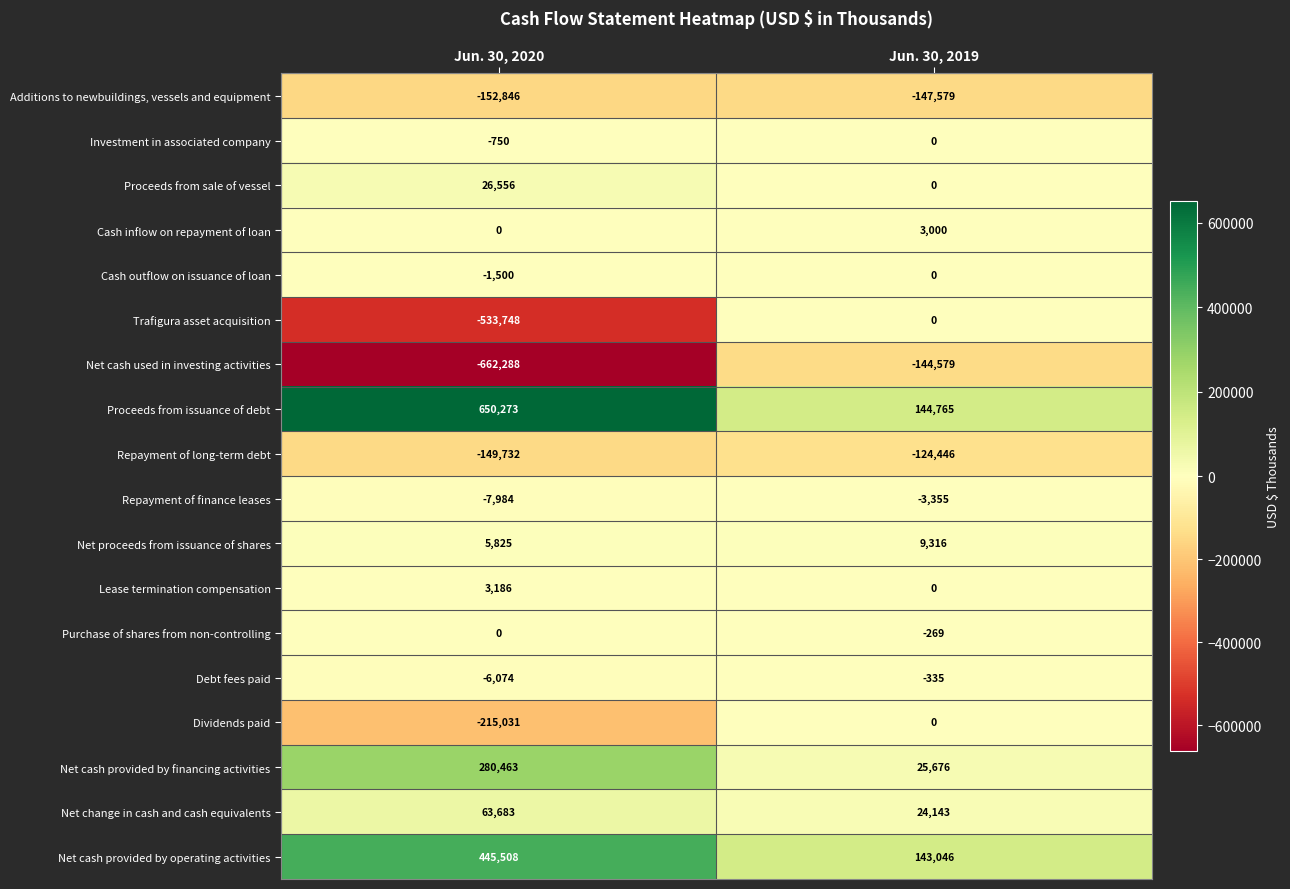

At which category is the sum across all series the highest?

Jun. 30, 2019